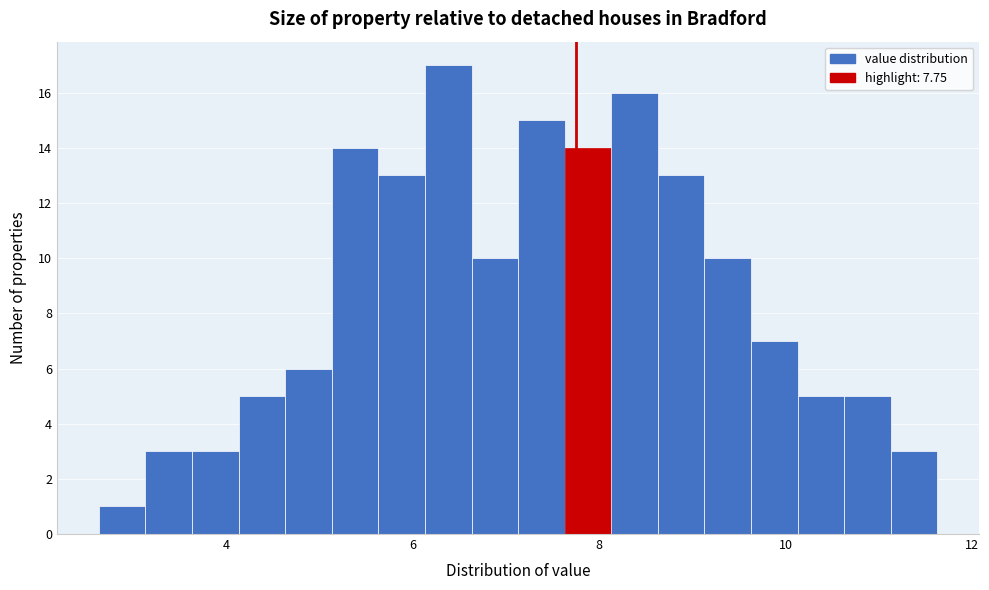

Around what value on the x-axis is the tallest bar? Give the approximate position of its centre, as read against the axis.

6.4